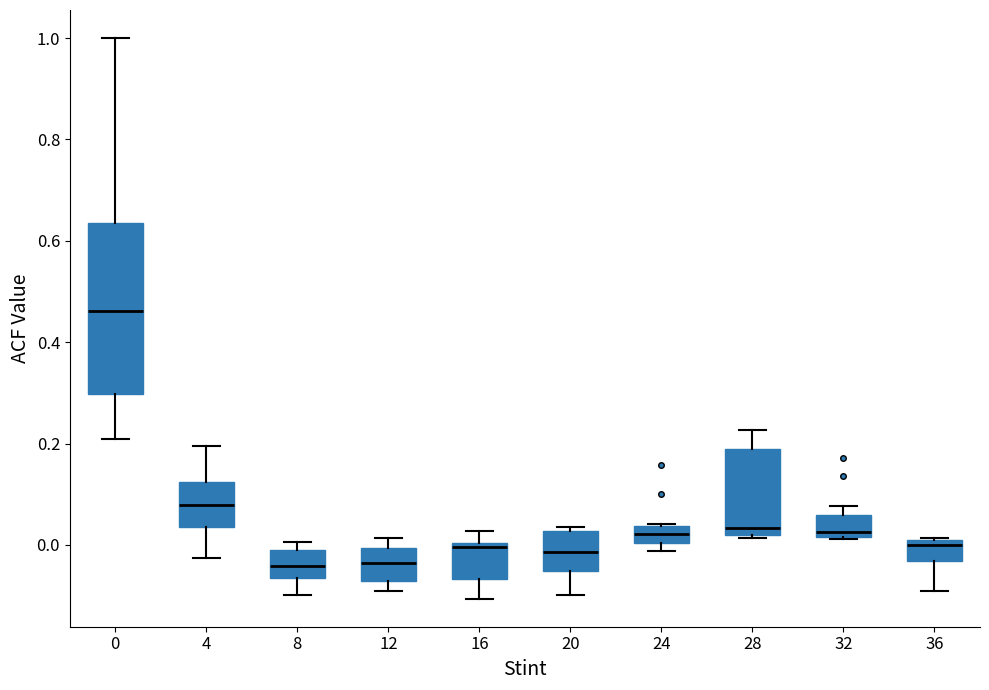

Where is the lower edge of the box at x = 32 on the y-axis? The values are not printed on the chart, so give them approximately, as read against the axis.

0.02